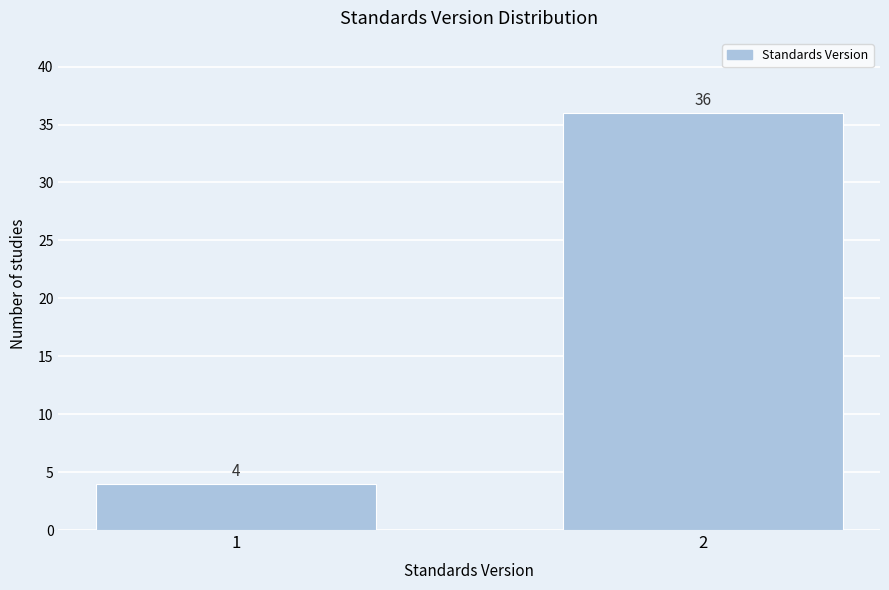

Reading left to right, extract all data points from this chart.

4	36